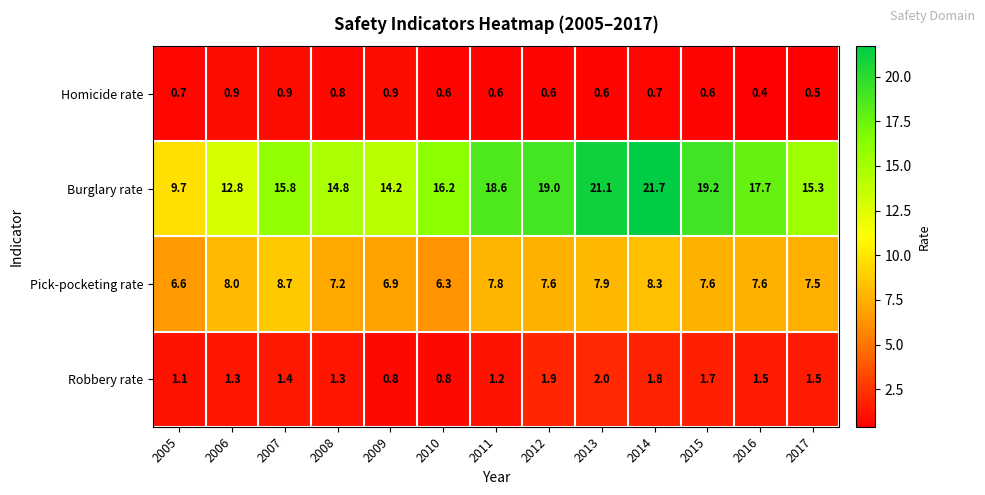

Which series has the widest spread of values?

Burglary rate